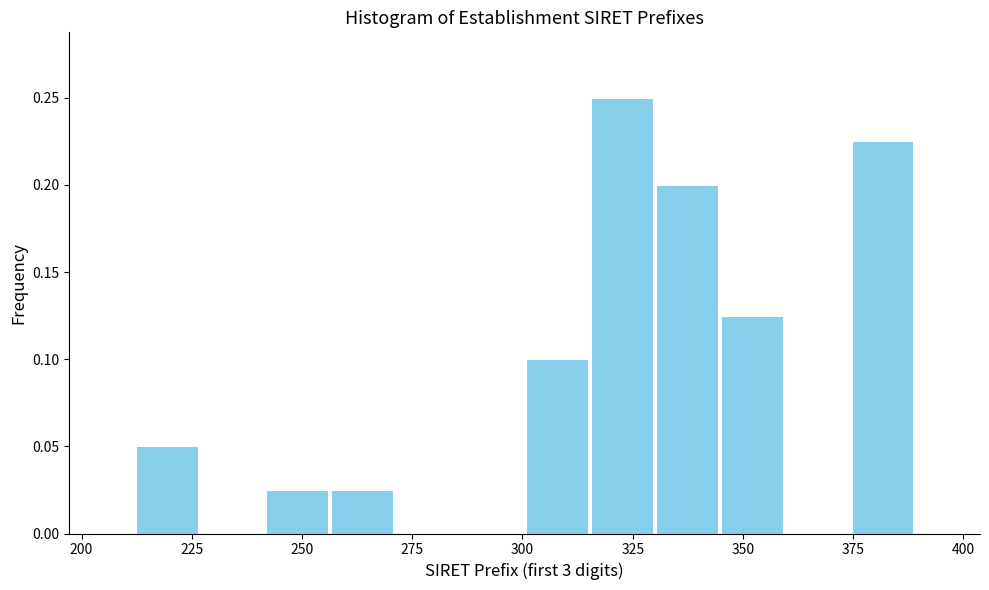

Read against the x-axis, roughly where is the centre of the tallest bar?

325